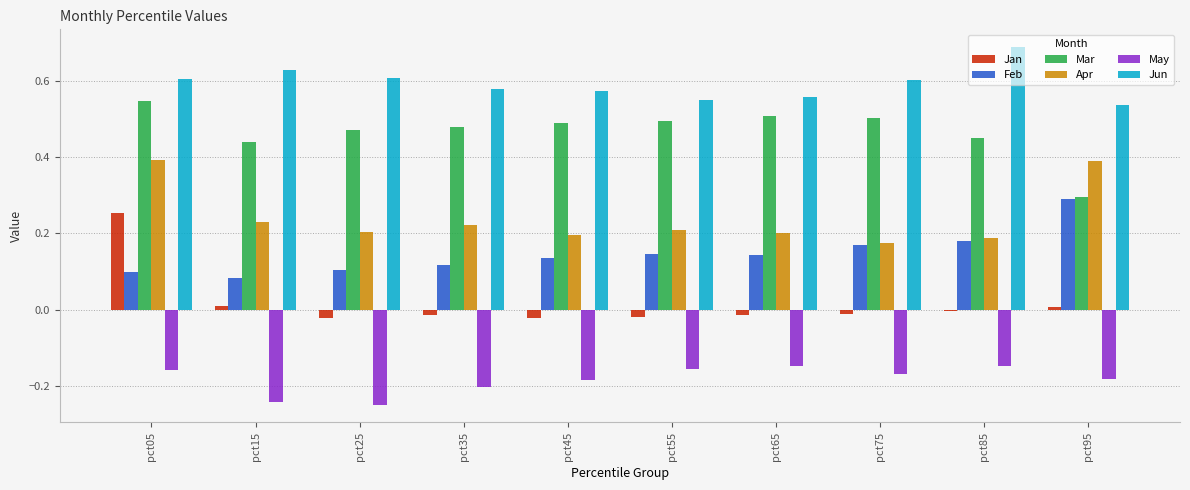

Rank the series at pct55 from highest to lowest value.

Jun, Mar, Apr, Feb, Jan, May